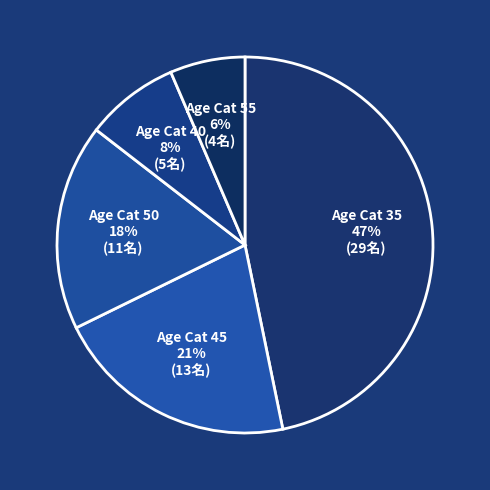

Does any single category account for the majority?

No